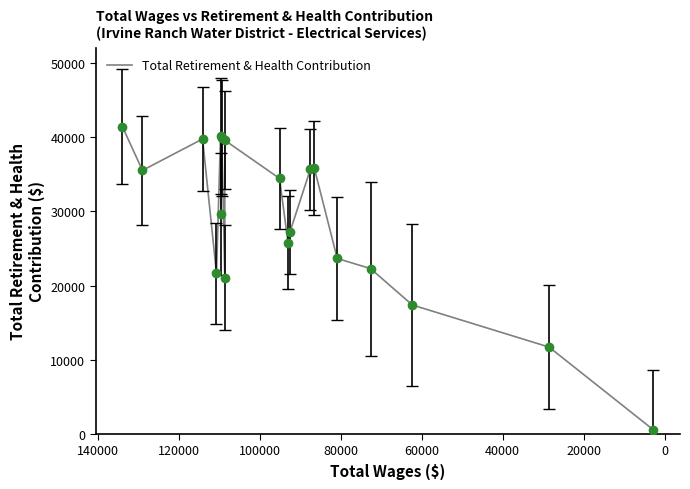

What is the smallest value displayed?

528